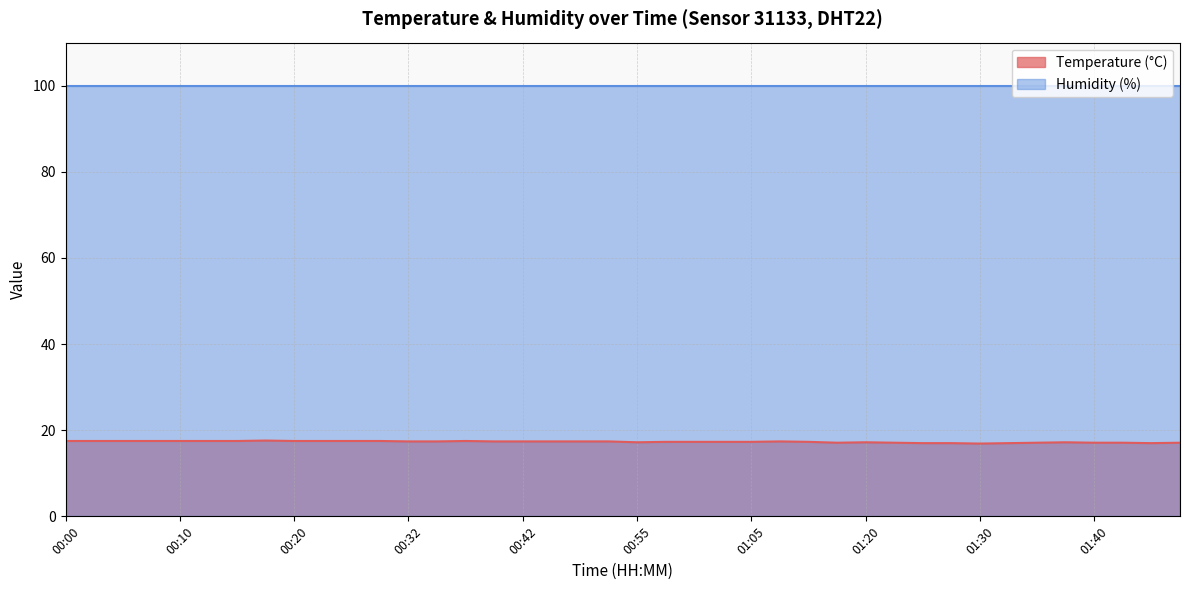

What is the label of the 1st point from the left?

00:00